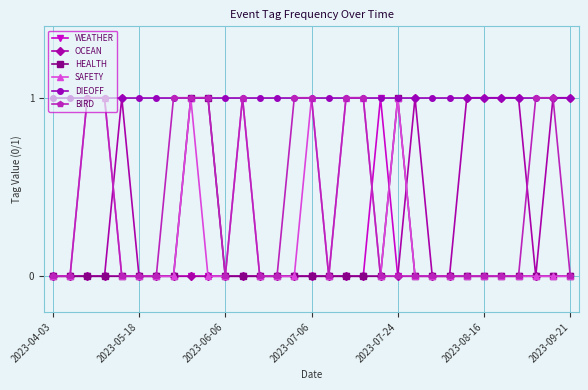

What is the value of the OCEAN point at the 31st from the left?

1